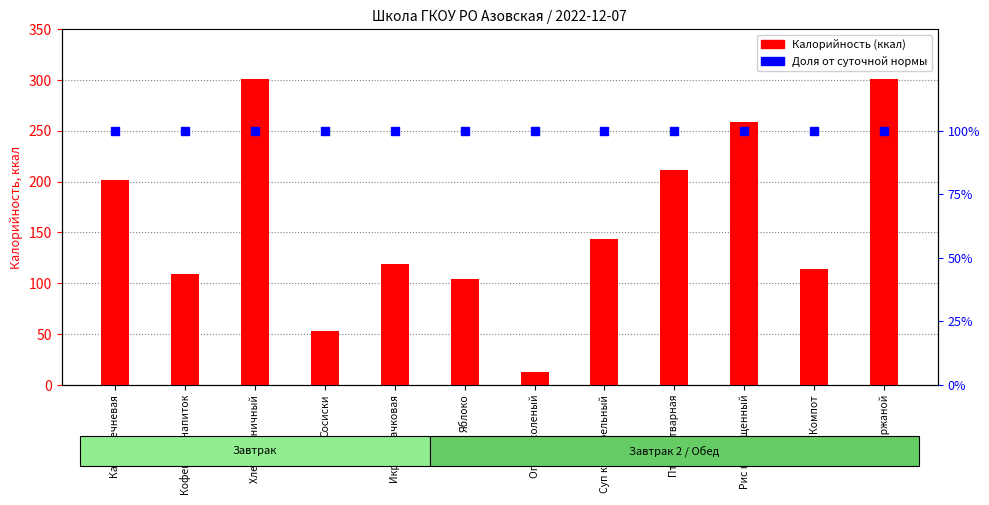

At which category is the sum across all series the highest?

Хлеб пшеничный